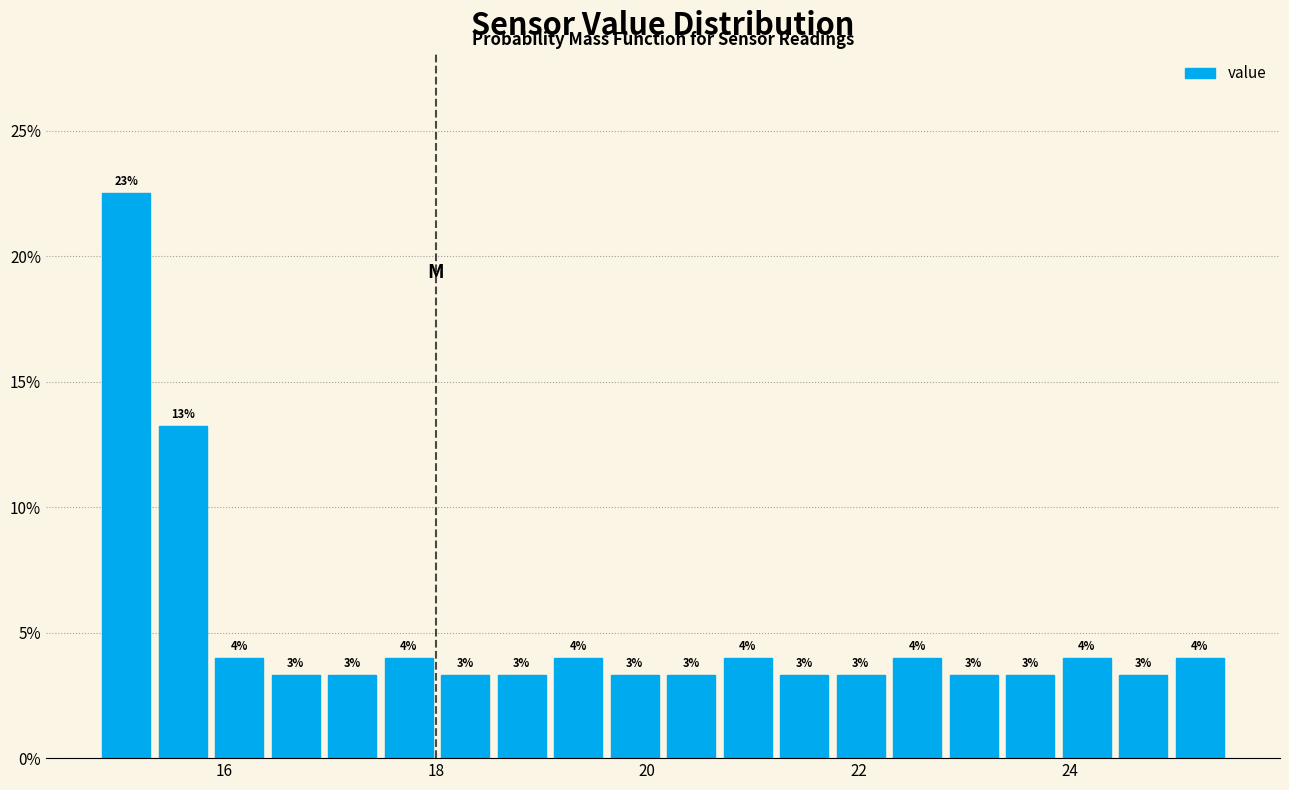

Read against the x-axis, roughly where is the centre of the tallest bar?

15.0